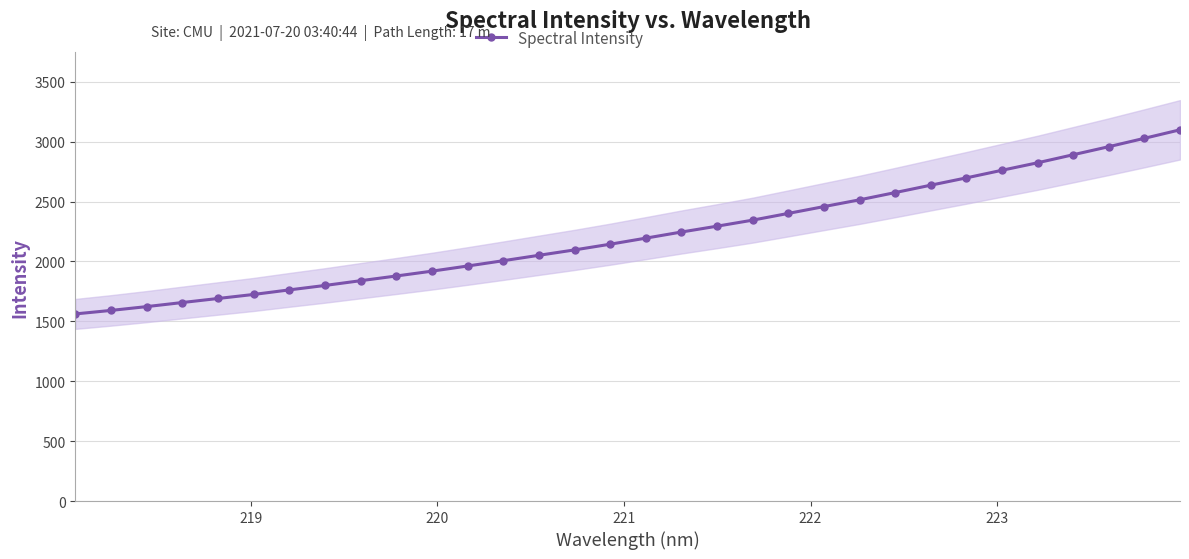

What is the maximum value for Spectral Intensity?

3099.3